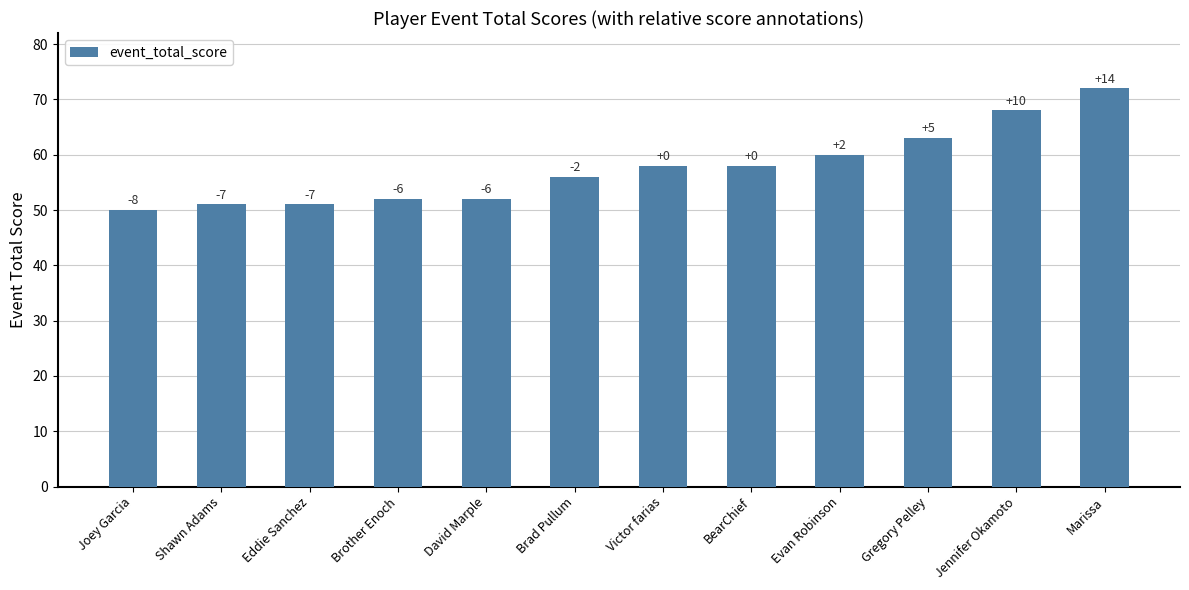

The chart shows a value of 52 at David Marple. True or false?

True